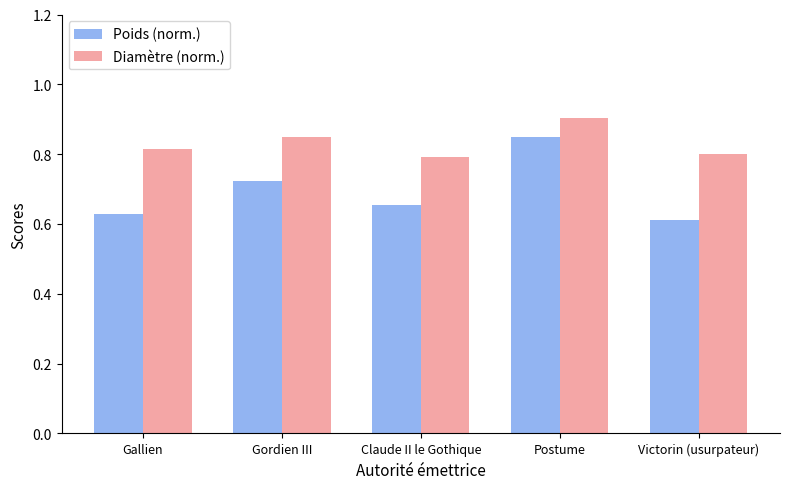

Count the Poids (norm.) values in the range 0 to 1.

5